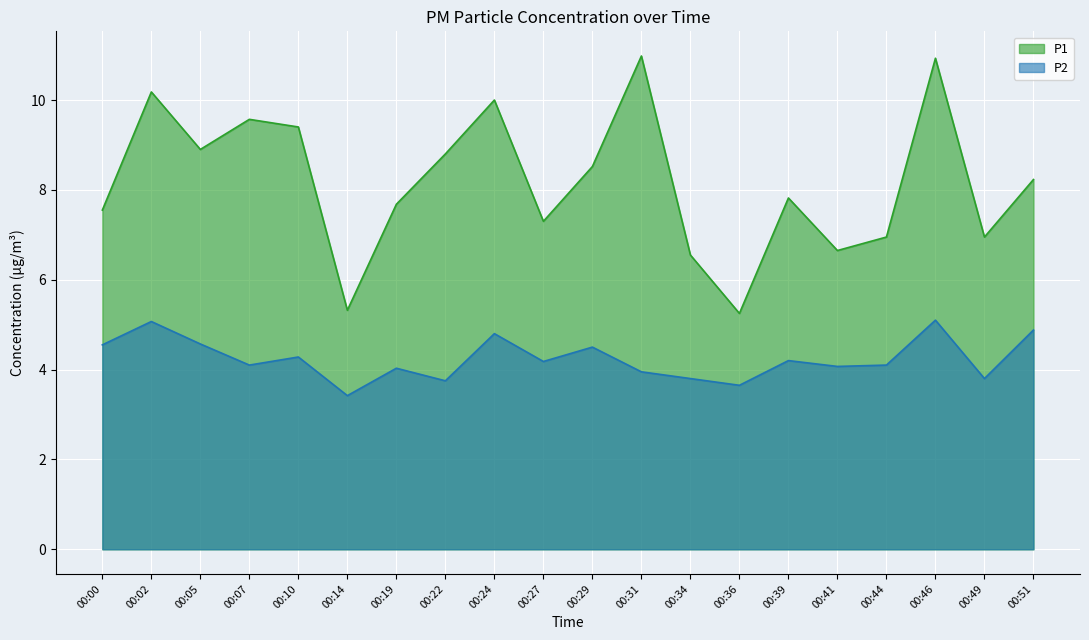

What is the smallest value displayed?

3.4